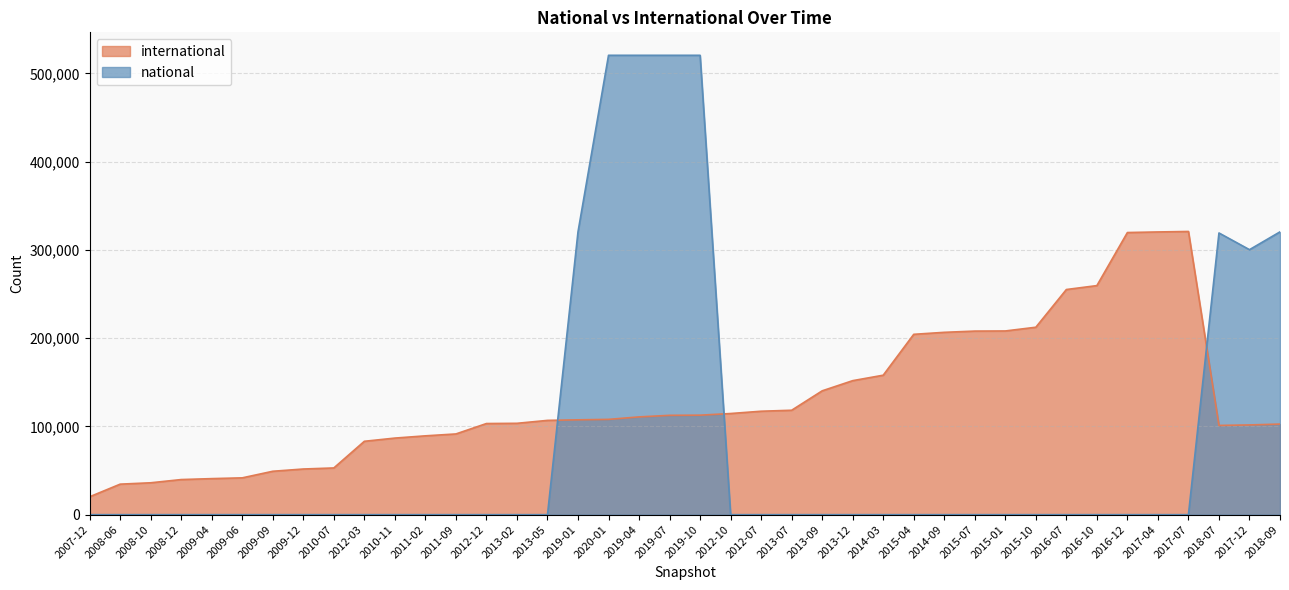

What is the label of the 5th point from the left?

2009-04